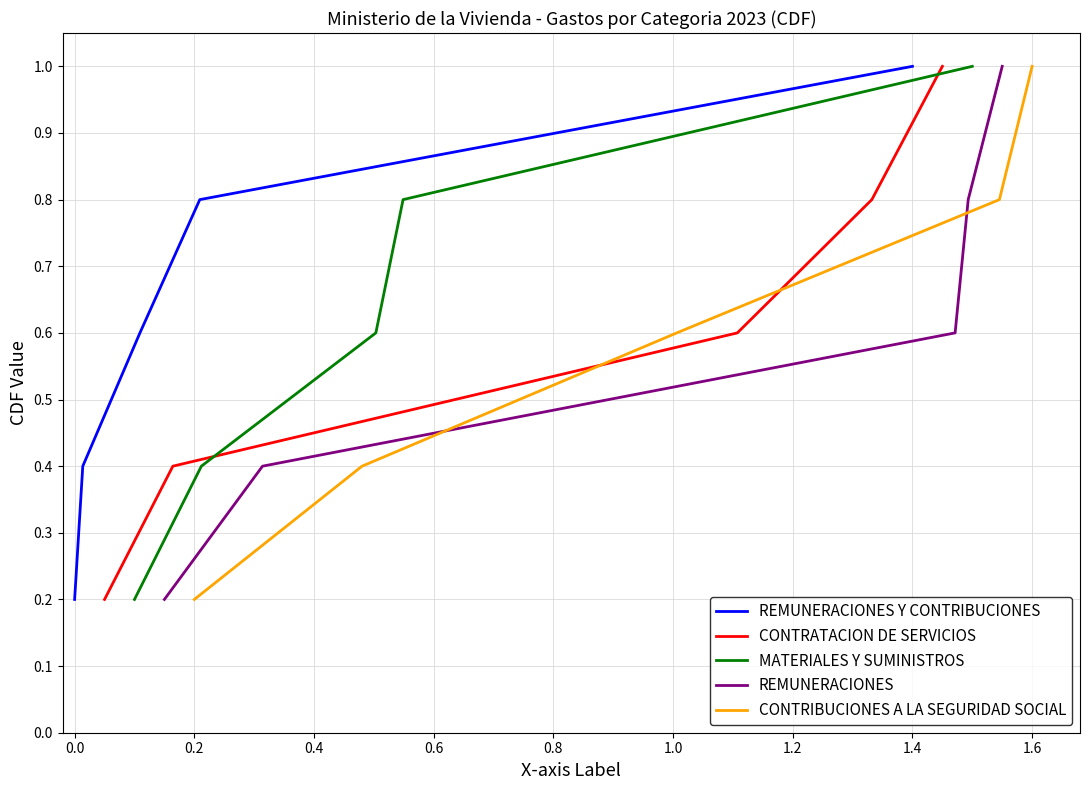

At which label does REMUNERACIONES Y CONTRIBUCIONES reach its peak?

1.4